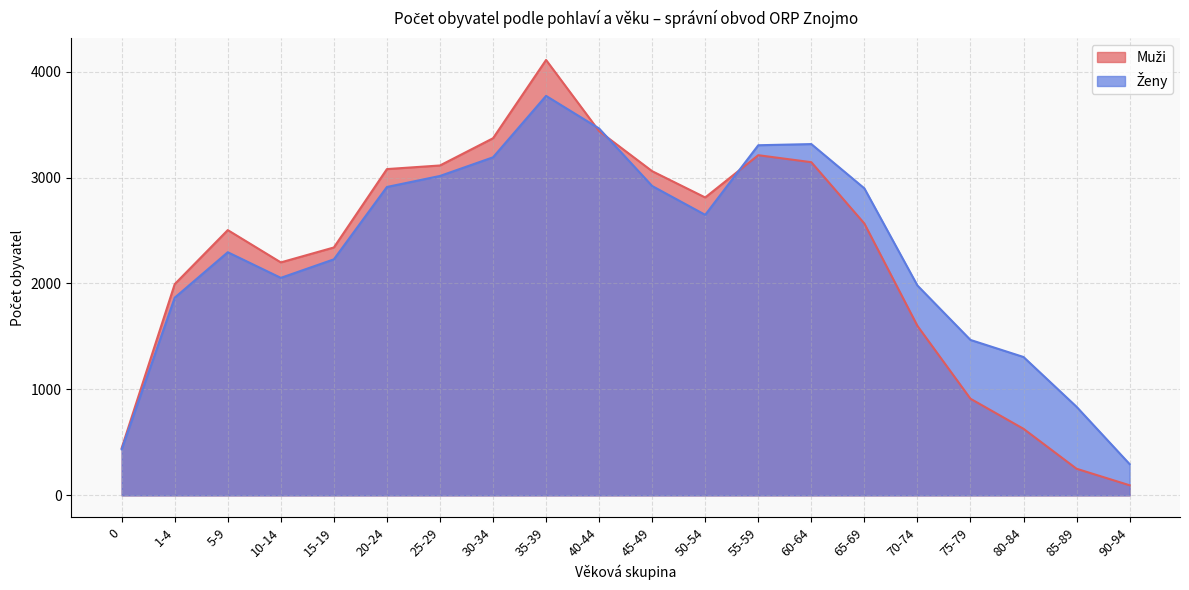

How many values in the Muži series exceed 2566?

9